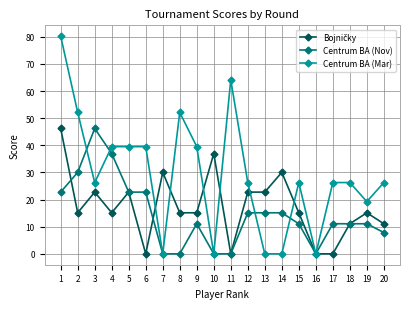

The Centrum BA (Mar) series shows 13.0 at 12. True or false?

False